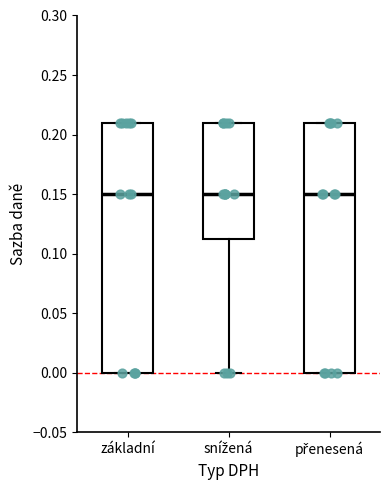

Reading left to right, read every box against the y-axis: the position of its median line, the range the box covers, and the ends of its whiskers. The values are not printed on the chart, so give them approximately, as read against the axis.

základní: median 0.150, box 0.000 to 0.210, whiskers 0.000 to 0.210
snížená: median 0.150, box 0.115 to 0.210, whiskers 0.000 to 0.210
přenesená: median 0.150, box 0.000 to 0.210, whiskers 0.000 to 0.210